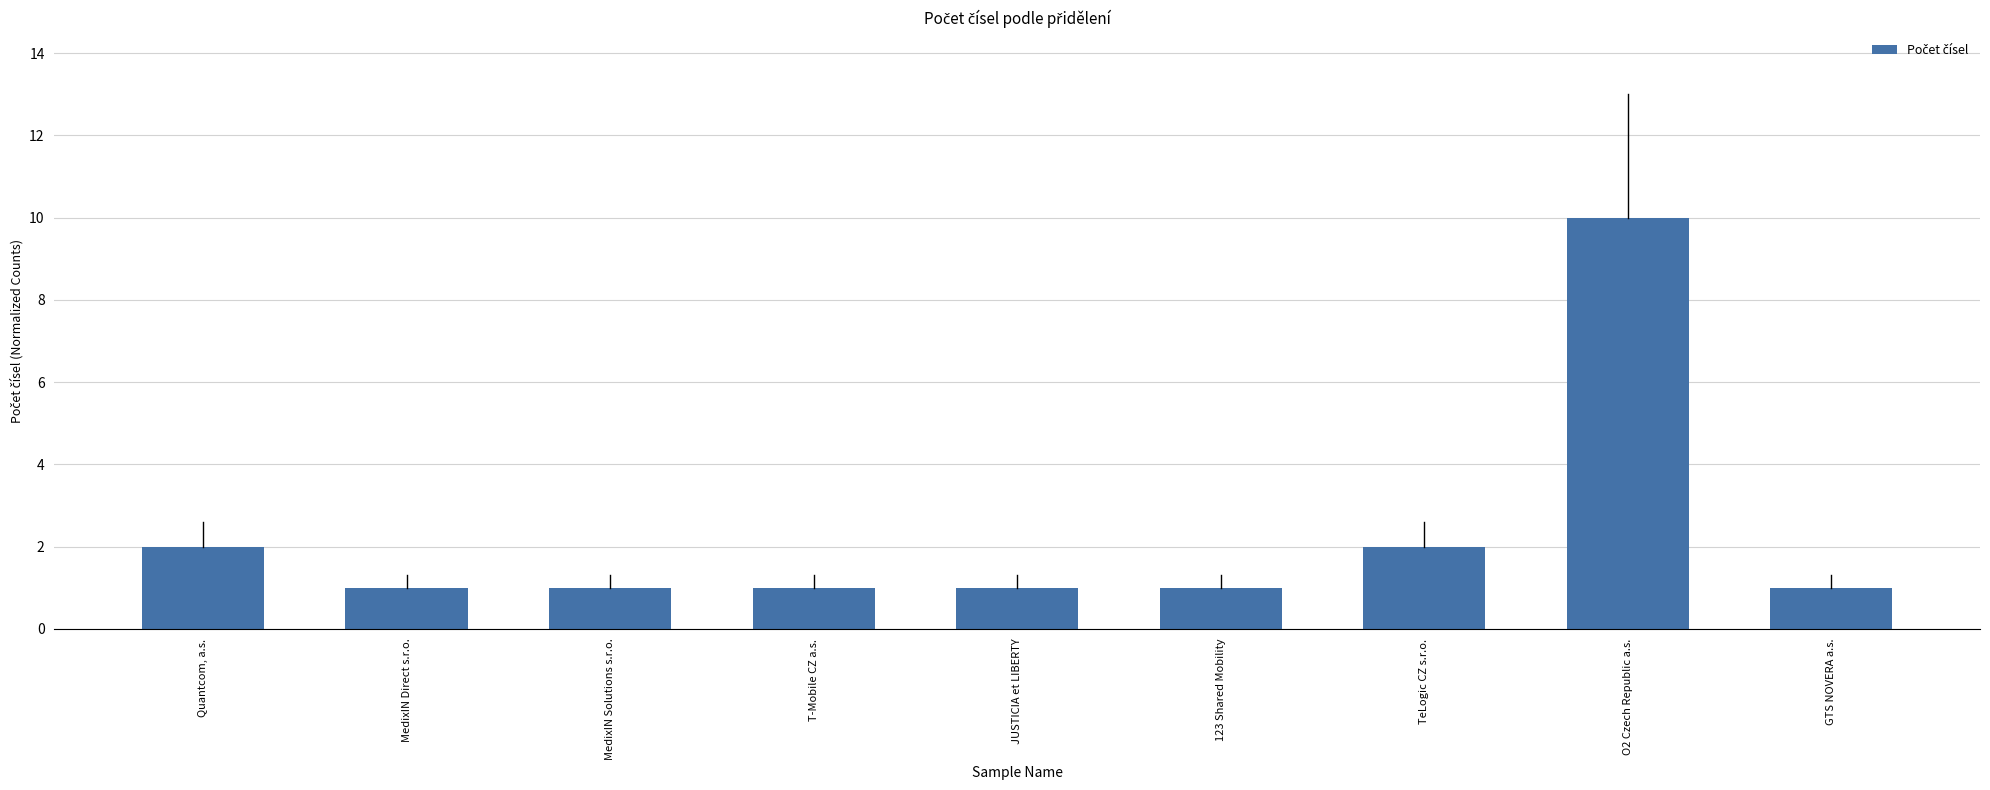

Count the number of data series in this chart.

1